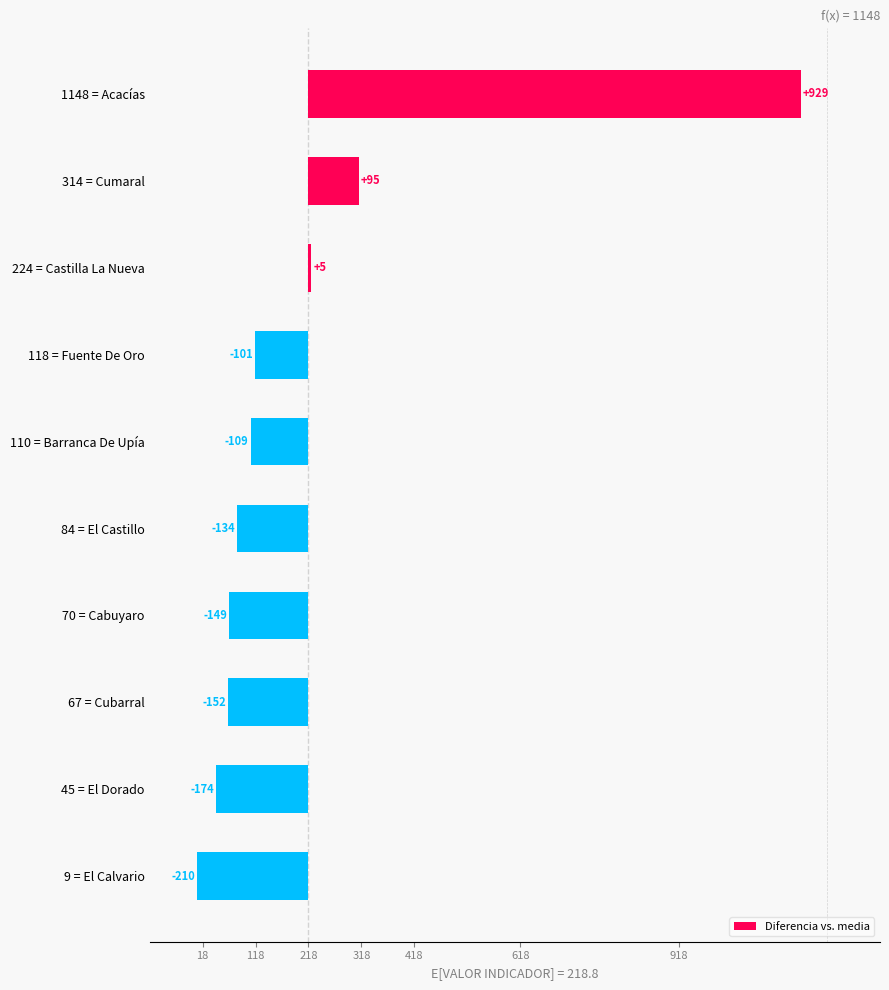

What is the maximum value shown in the chart?

929.5